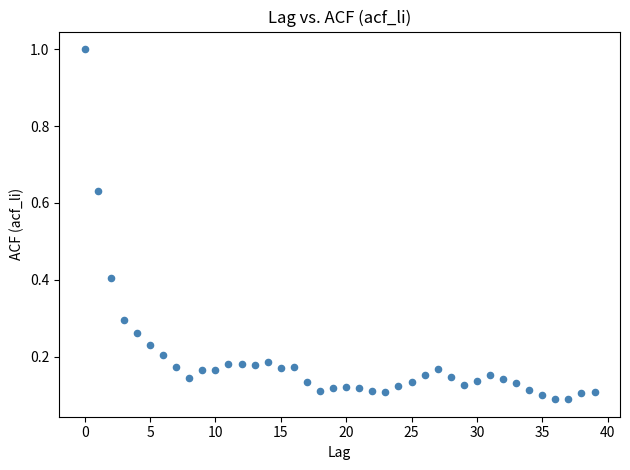

What is the range of Y values (max minus min)?

0.9